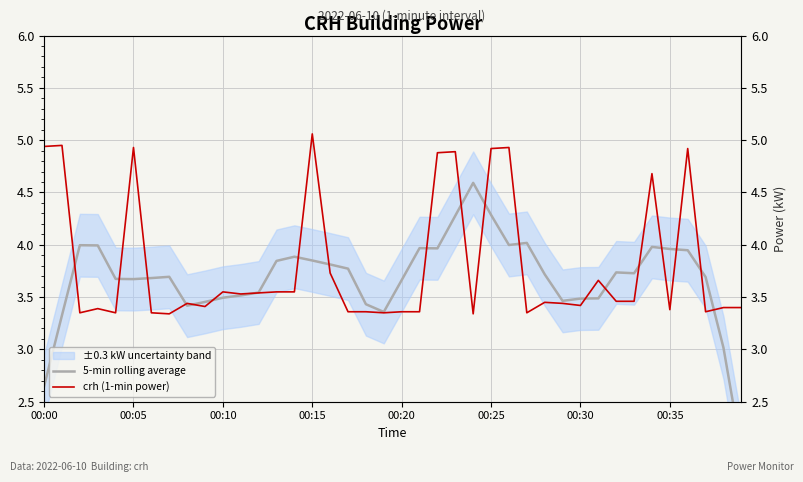

At which category does the chart reach its peak across all series?

00:15